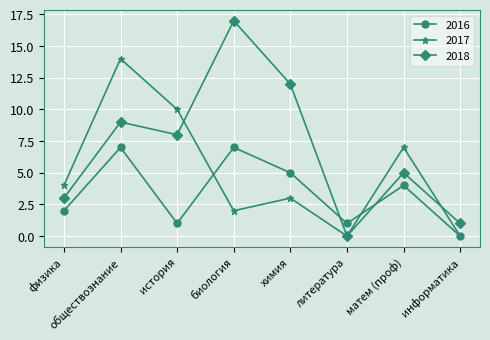

Rank the series by their average value, from lowest to highest.

2016, 2017, 2018